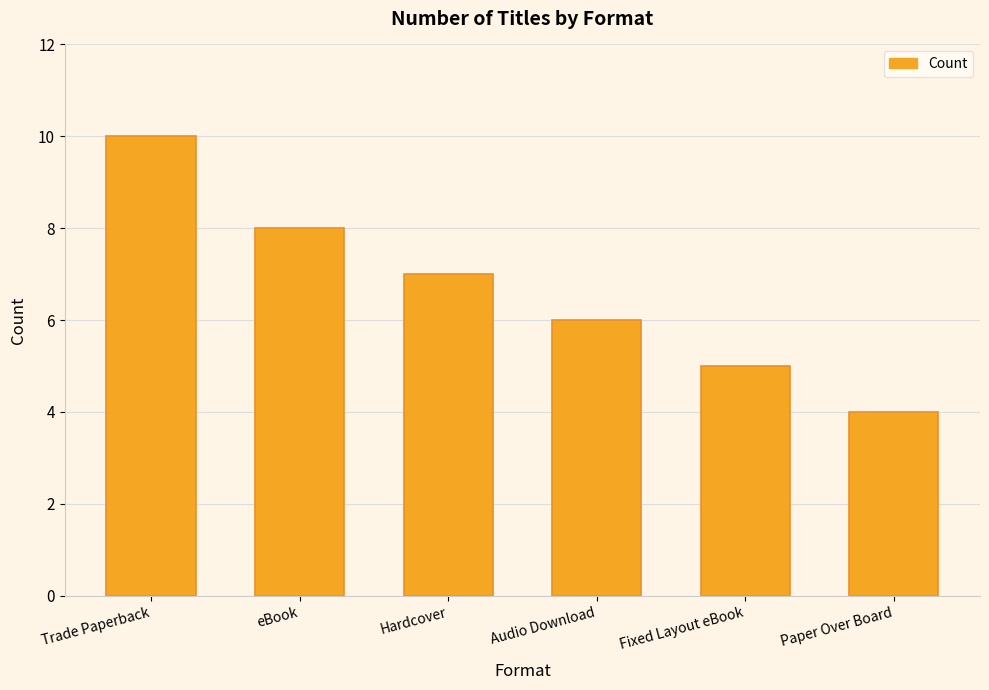

Between Trade Paperback and Hardcover, which is larger?

Trade Paperback